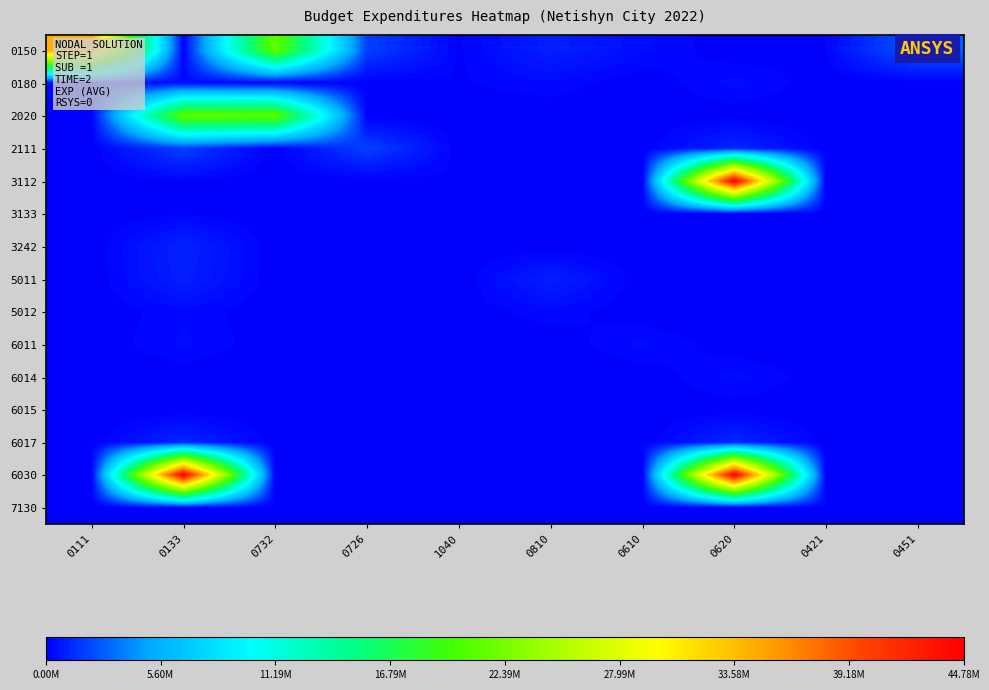

Rank the series by their maximum value, from highest to lowest.

3112, 6030, 0150, 2020, 2111, 6017, 3242, 5011, 0180, 6014, 6011, 5012, 7130, 3133, 6015